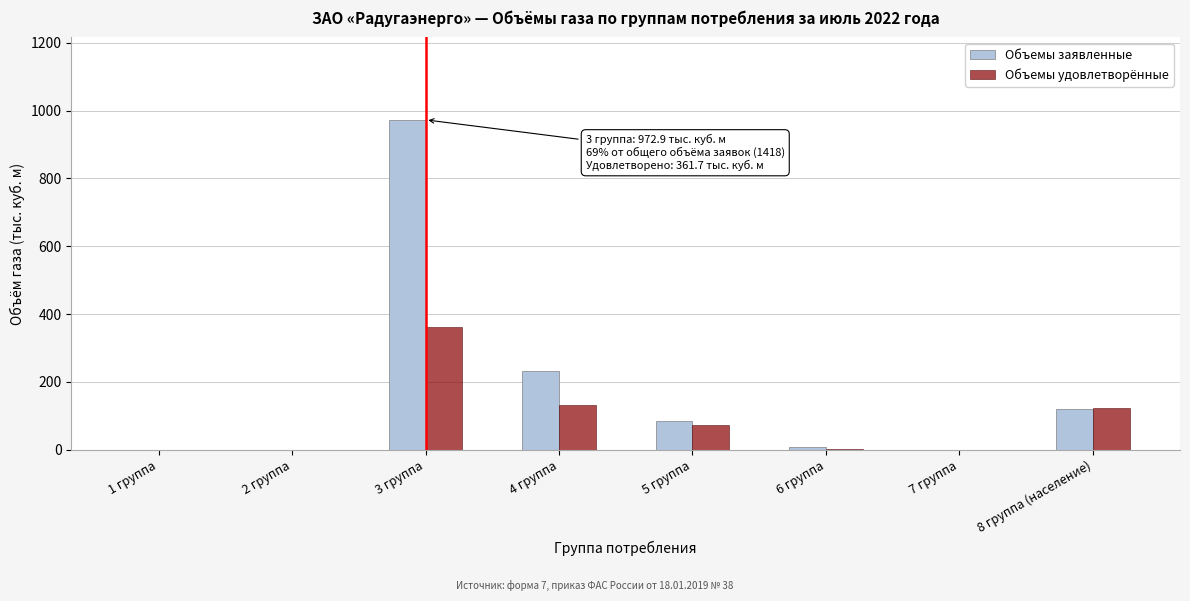

Where is Объемы удовлетворённые nearest to the value 180?

4 группа